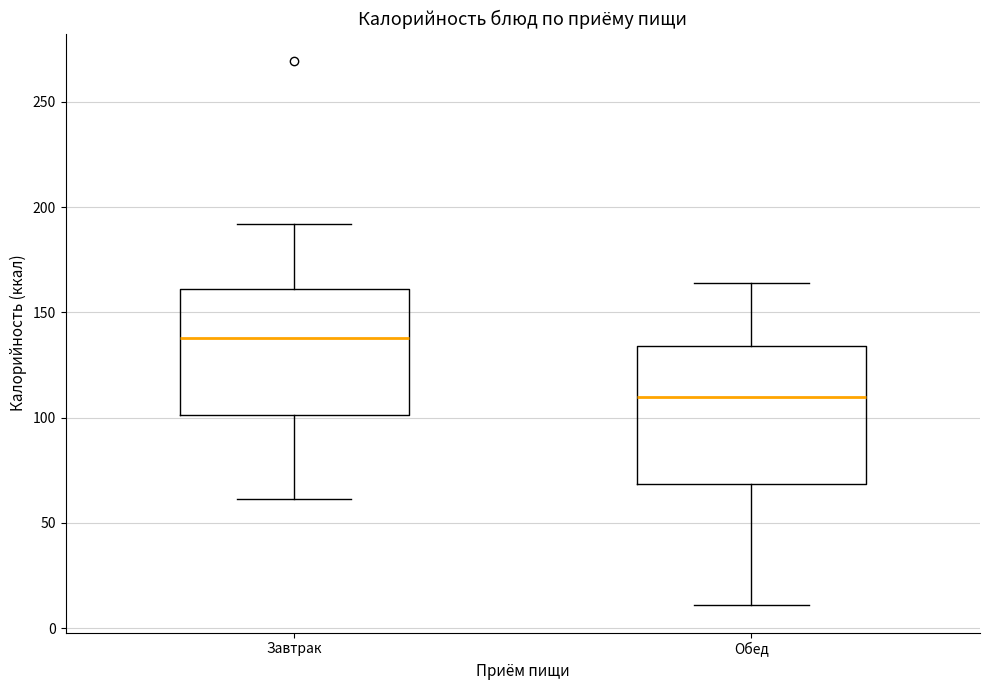

Where is the upper edge of the box for Обед on the y-axis? The values are not printed on the chart, so give them approximately, as read against the axis.

135